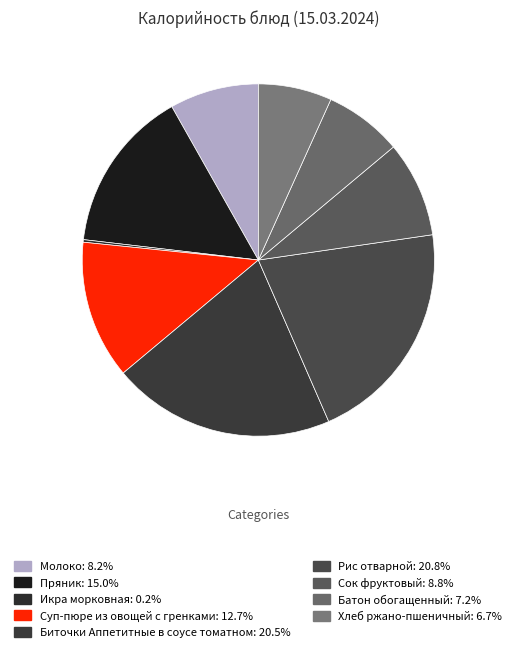

Combined, do Рис отварной and Хлеб ржано-пшеничный account for over 50%?

No